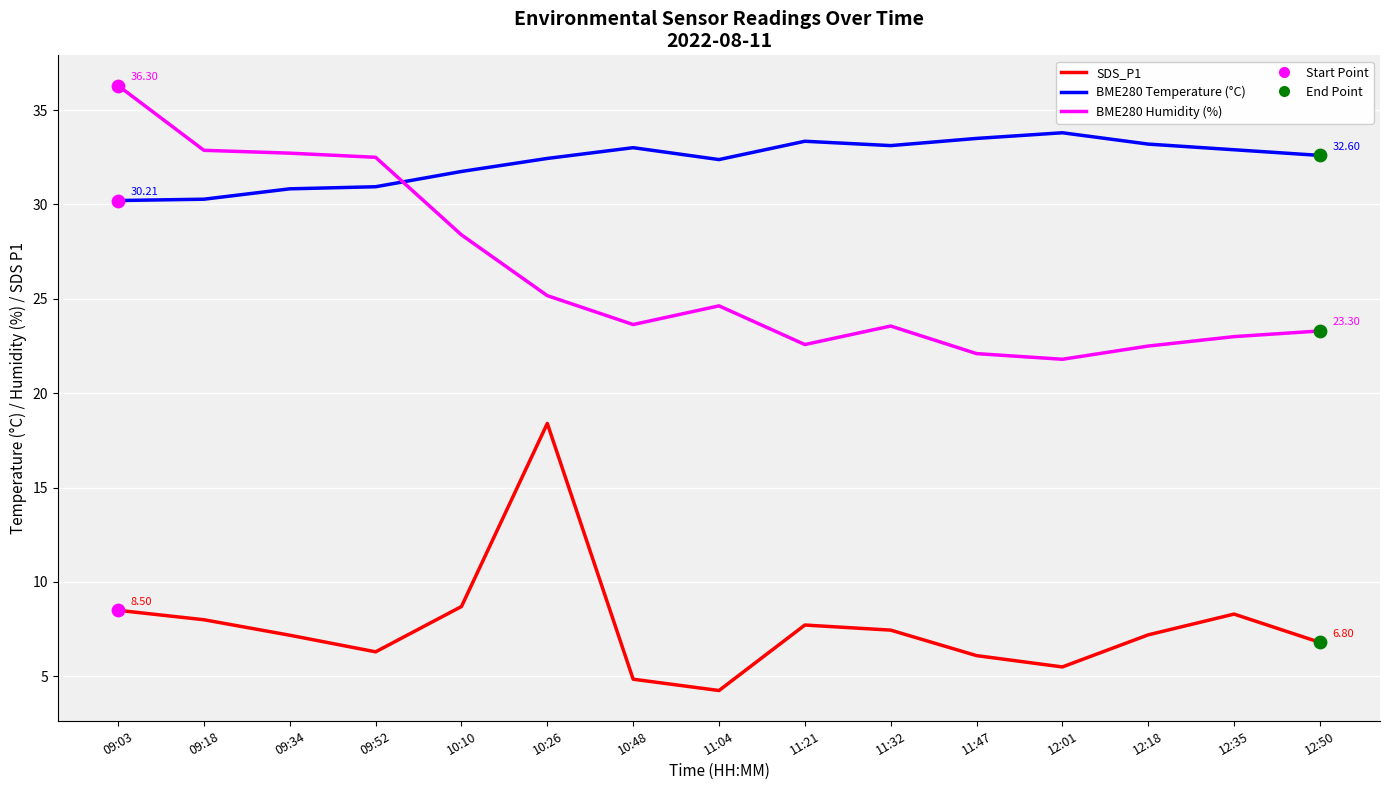

What is the total value across all series at 11:47?

61.7